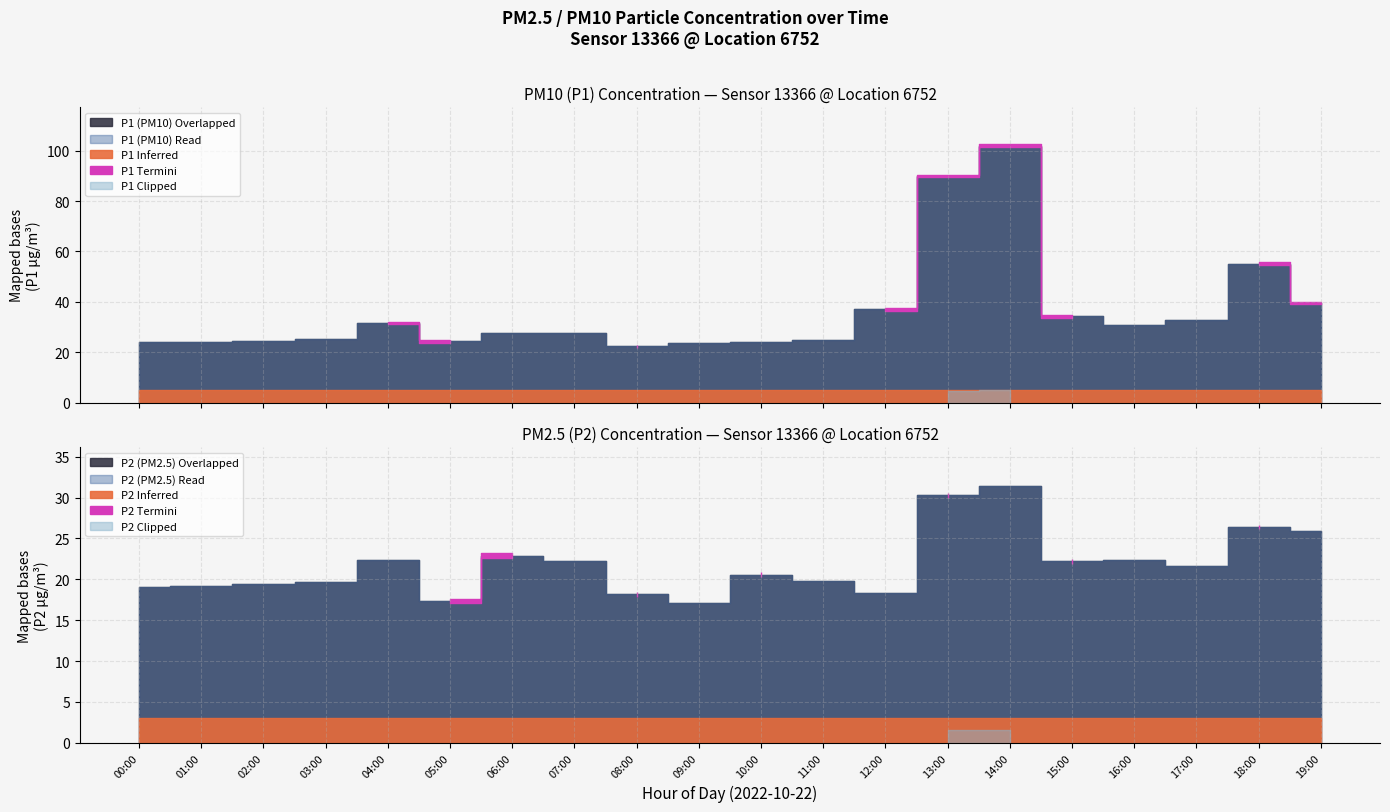

Count the number of categories in the chart.

20